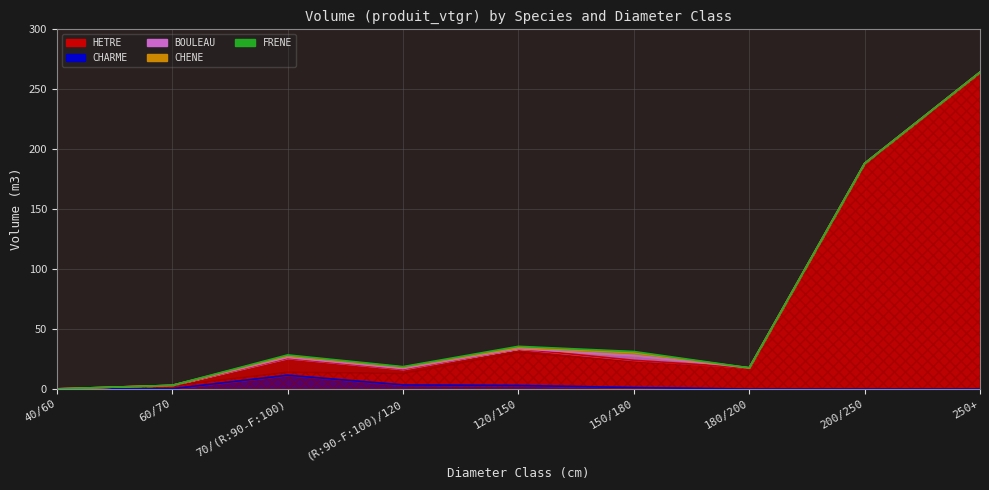

What is the difference between the second highest and second lowest values in the CHARME series?

3.5